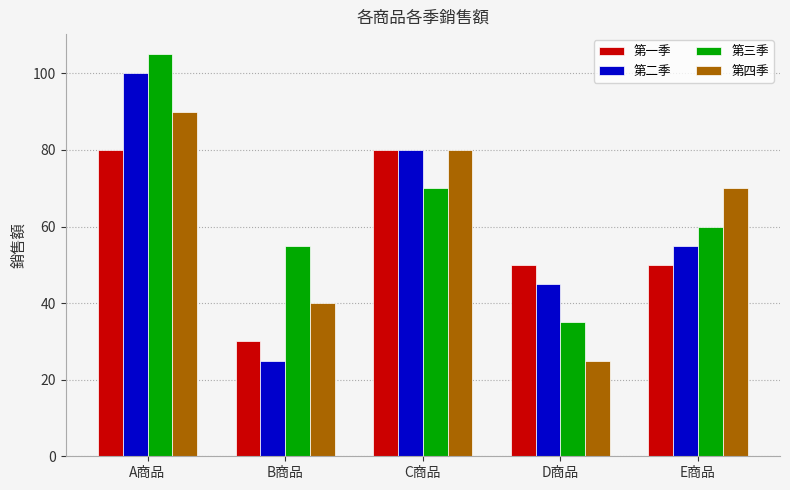

Which series has the widest spread of values?

第二季